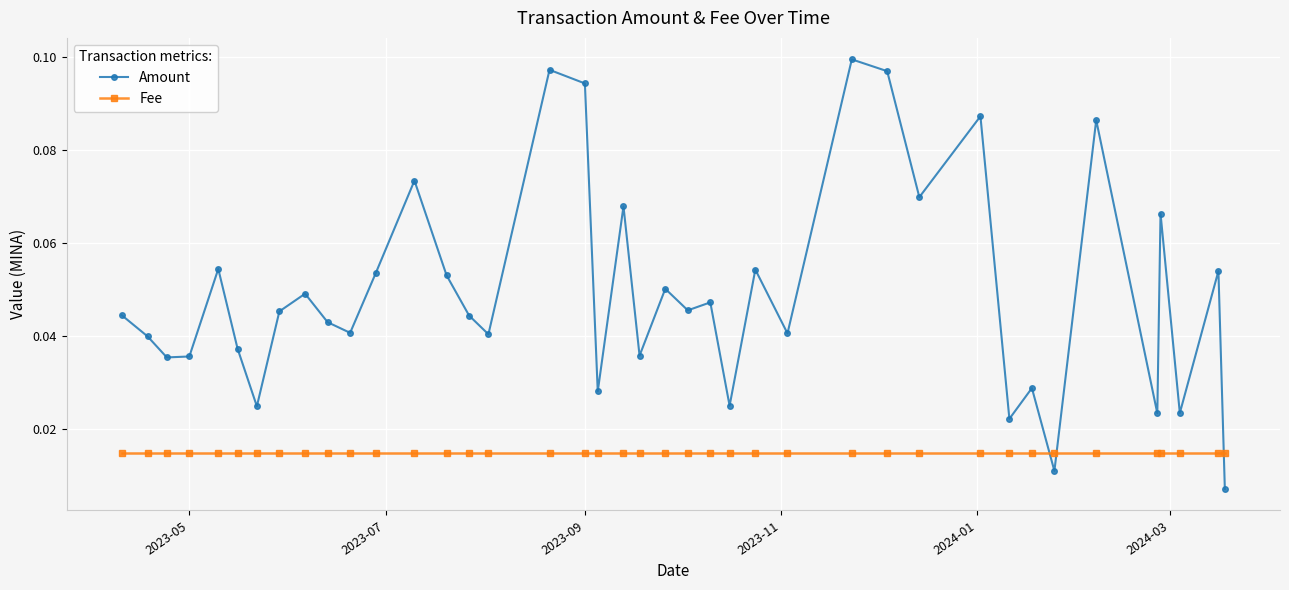

Rank the series by their maximum value, from highest to lowest.

Amount, Fee